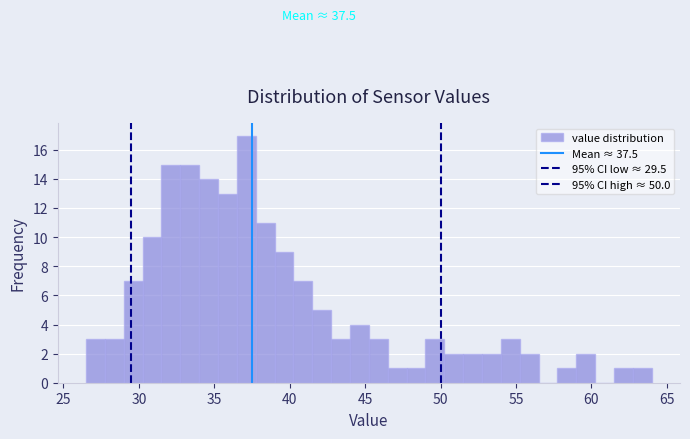

Around what value on the x-axis is the tallest bar? Give the approximate position of its centre, as read against the axis.

37.0